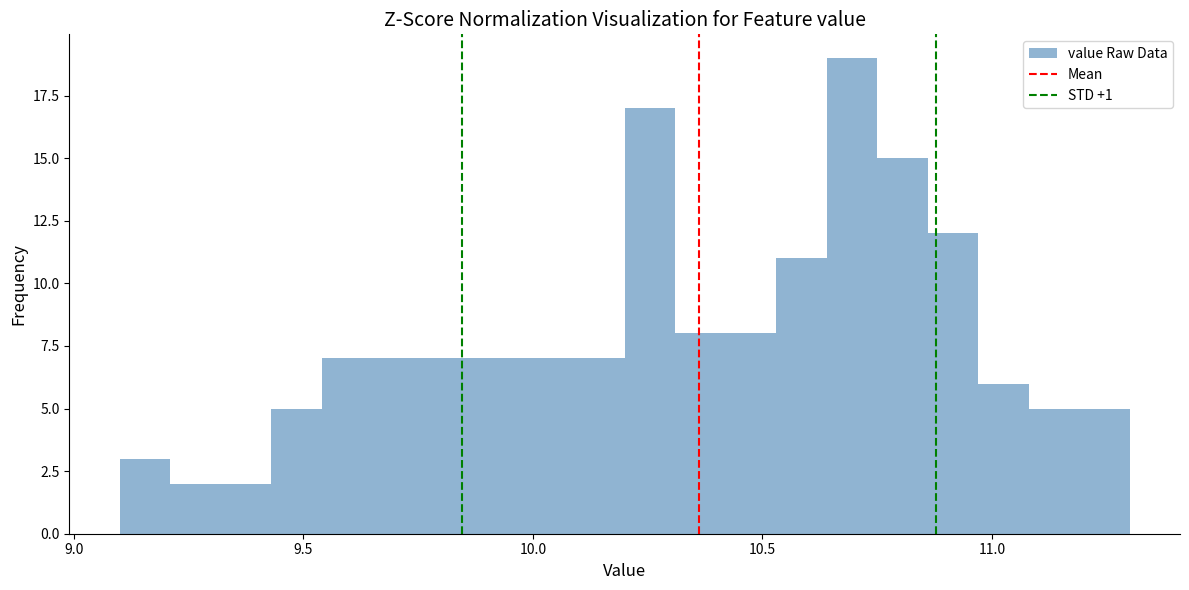

Around what value on the x-axis is the tallest bar? Give the approximate position of its centre, as read against the axis.

10.70